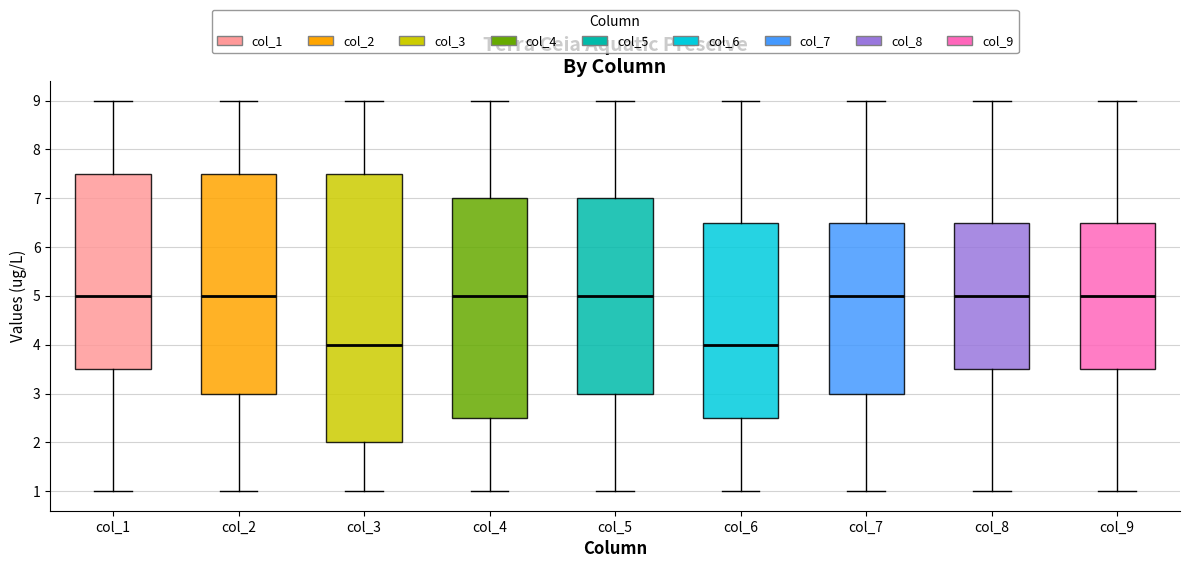

Comparing the boxes themselves (not the whiskers), which one is the tallest?

col_3